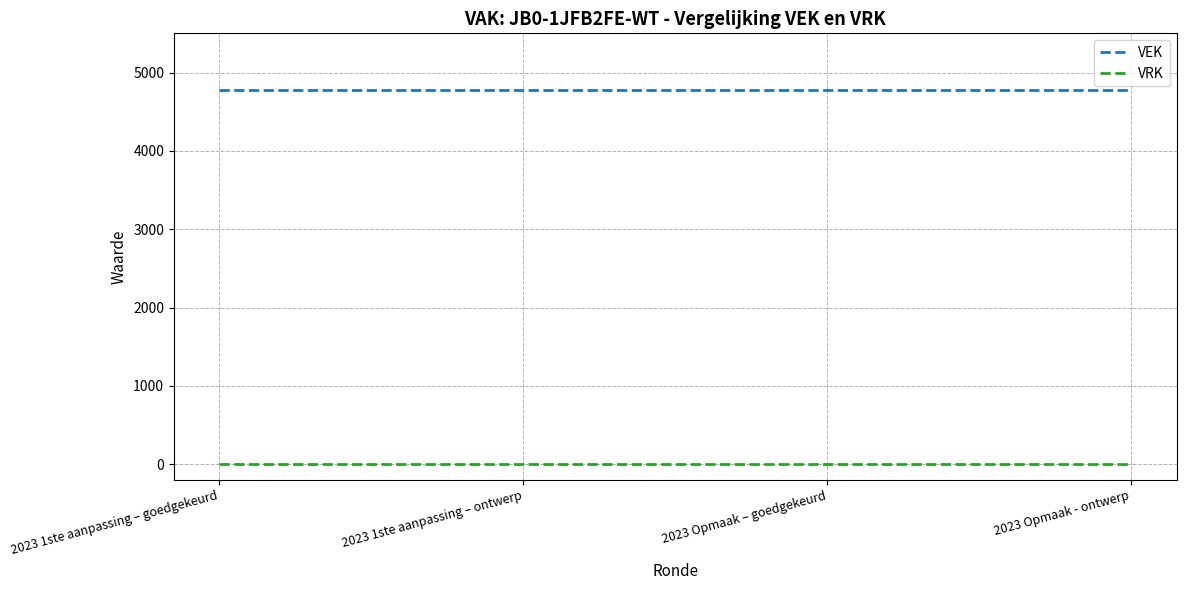

Does the chart have visible grid lines?

Yes